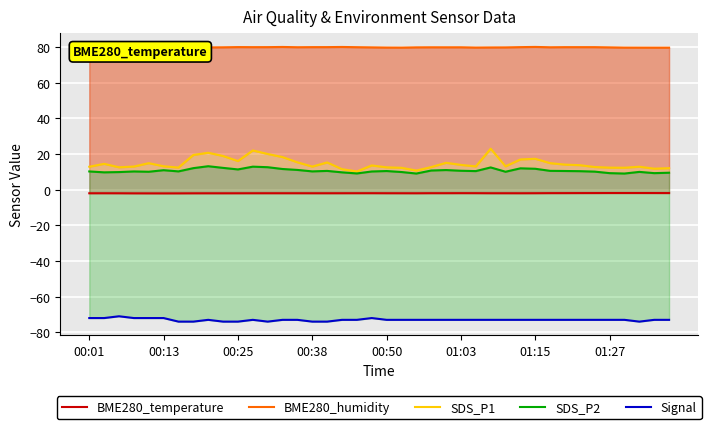

How many series are shown in this chart?

5